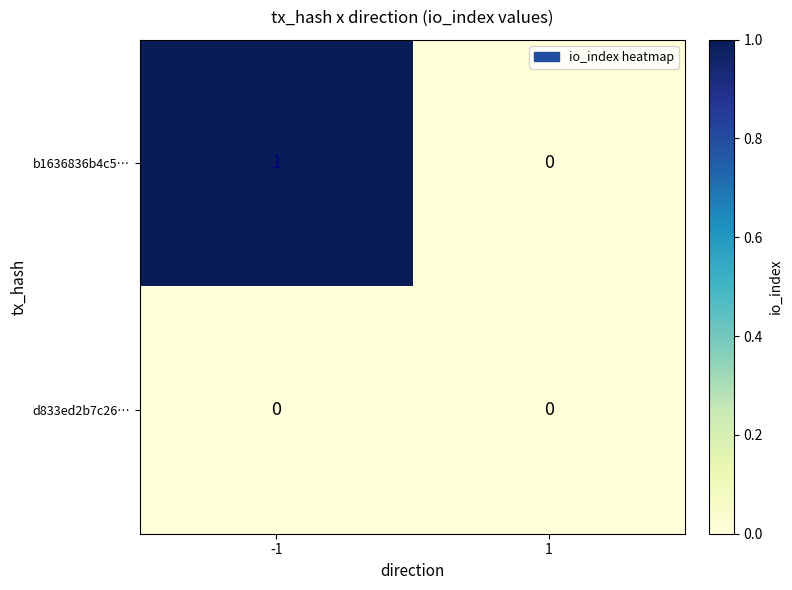

How many categories are shown in the chart?

2